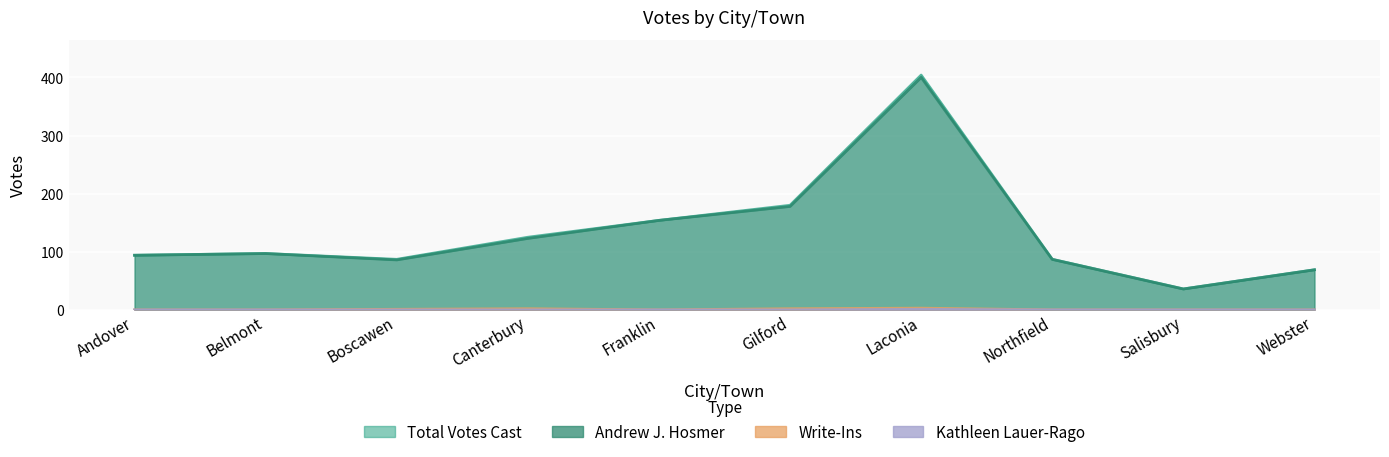

True or false: Andrew J. Hosmer and Write-Ins intersect in this chart.

False